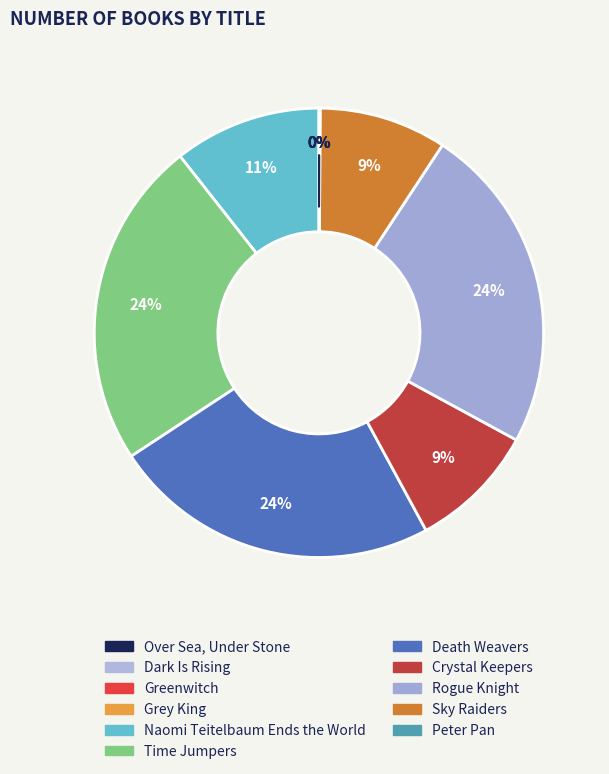

What percentage is the Rogue Knight slice, to the nearest percent?

24%